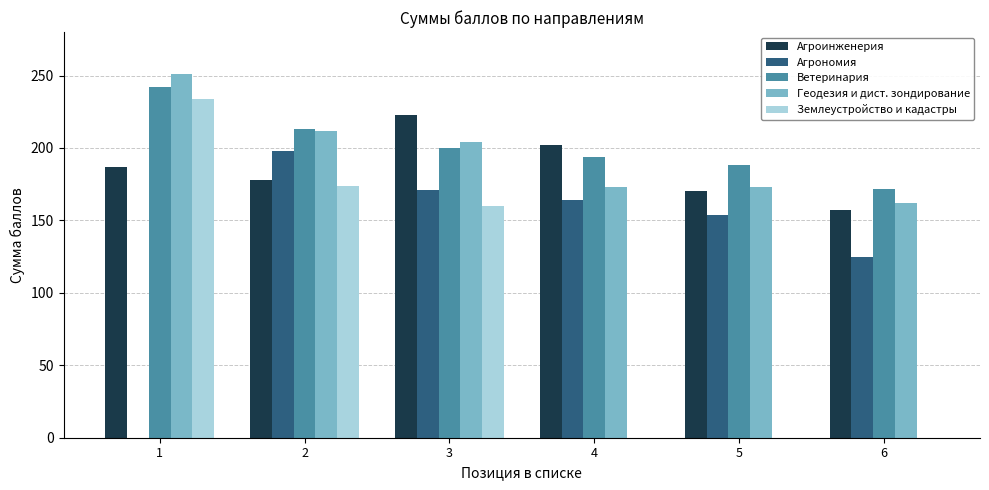

How many values in Агрономия are above zero?

5